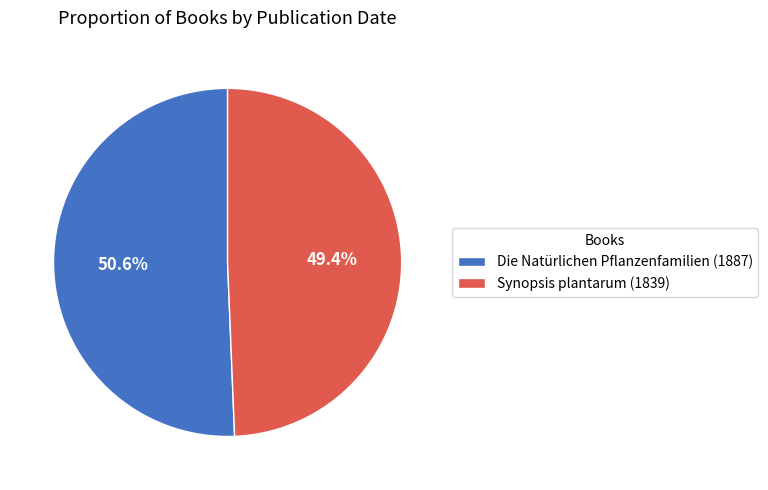

What percentage is NOT represented by Die Natürlichen Pflanzenfamilien (1887)?

49.4%